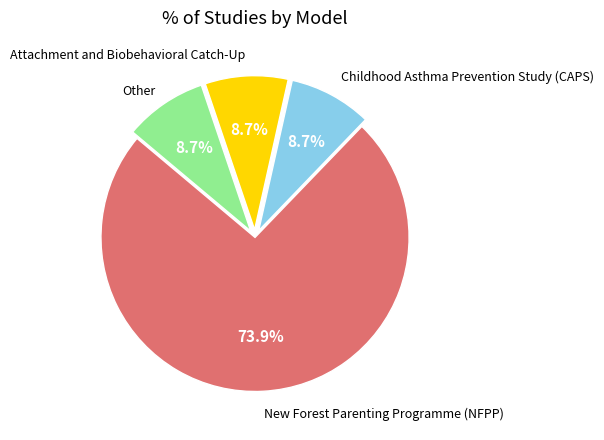

Does any single category account for the majority?

Yes